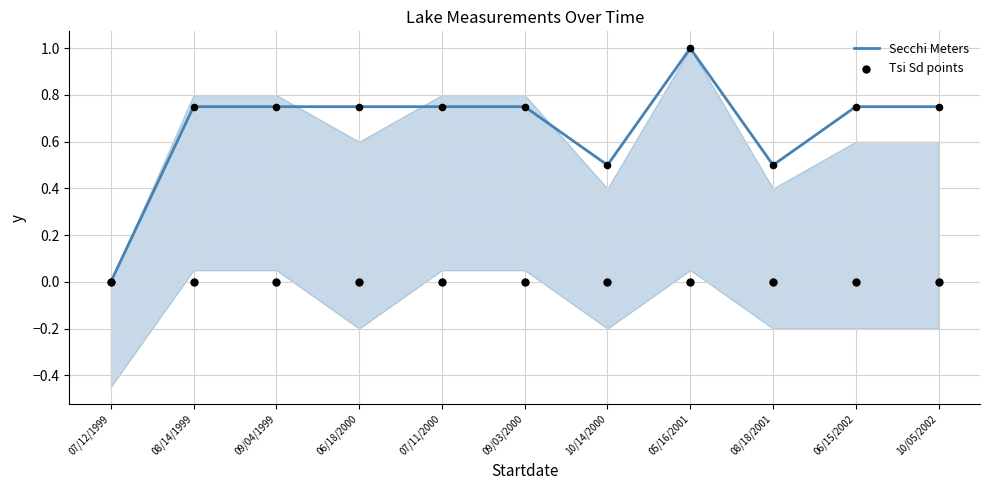

Is the value of Secchi Meters at 05/16/2001 greater than the value of Tsi Sd points at 07/12/1999?

Yes